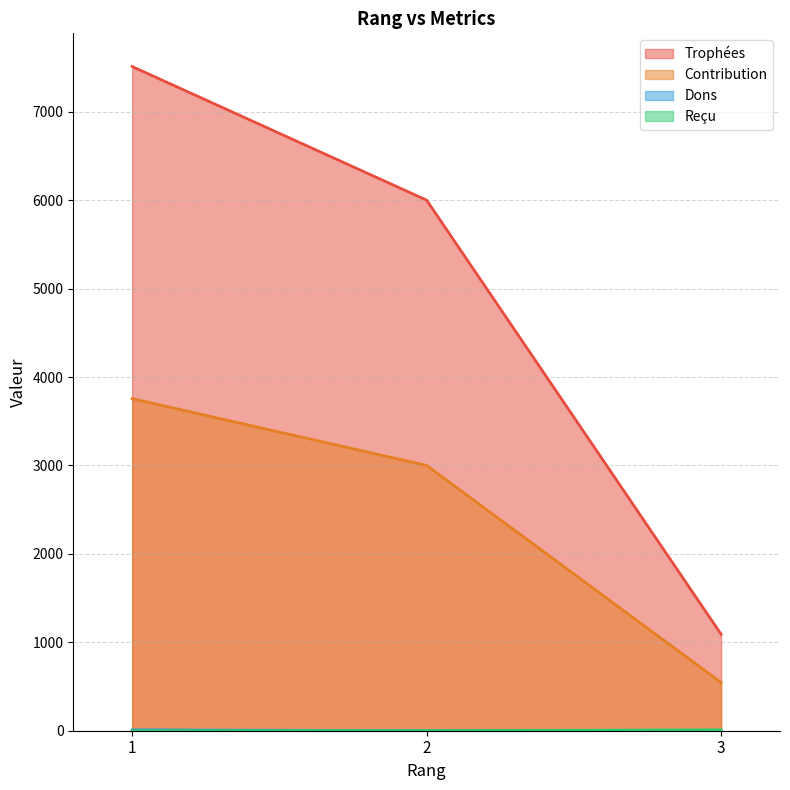

True or false: Trophées has a value of 6000 at 2.

True